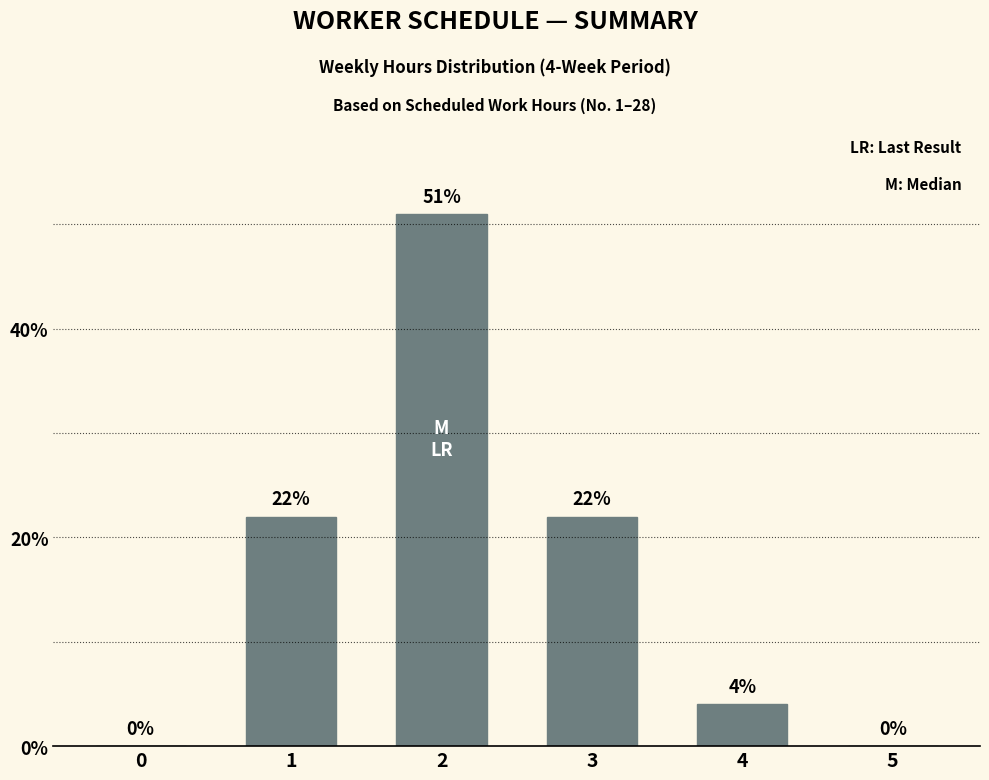

What is the maximum value shown in the chart?

51